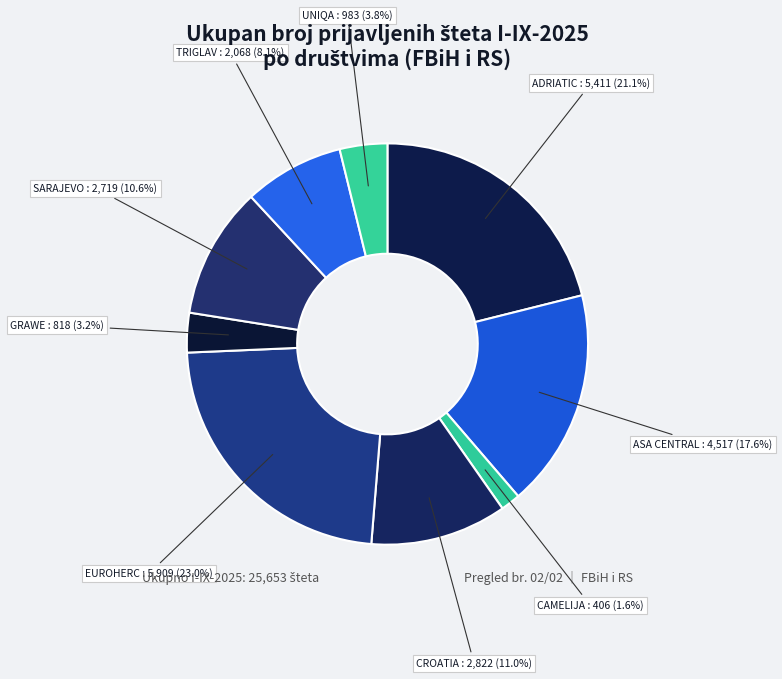

The EUROHERC slice represents 23% of the pie. True or false?

True